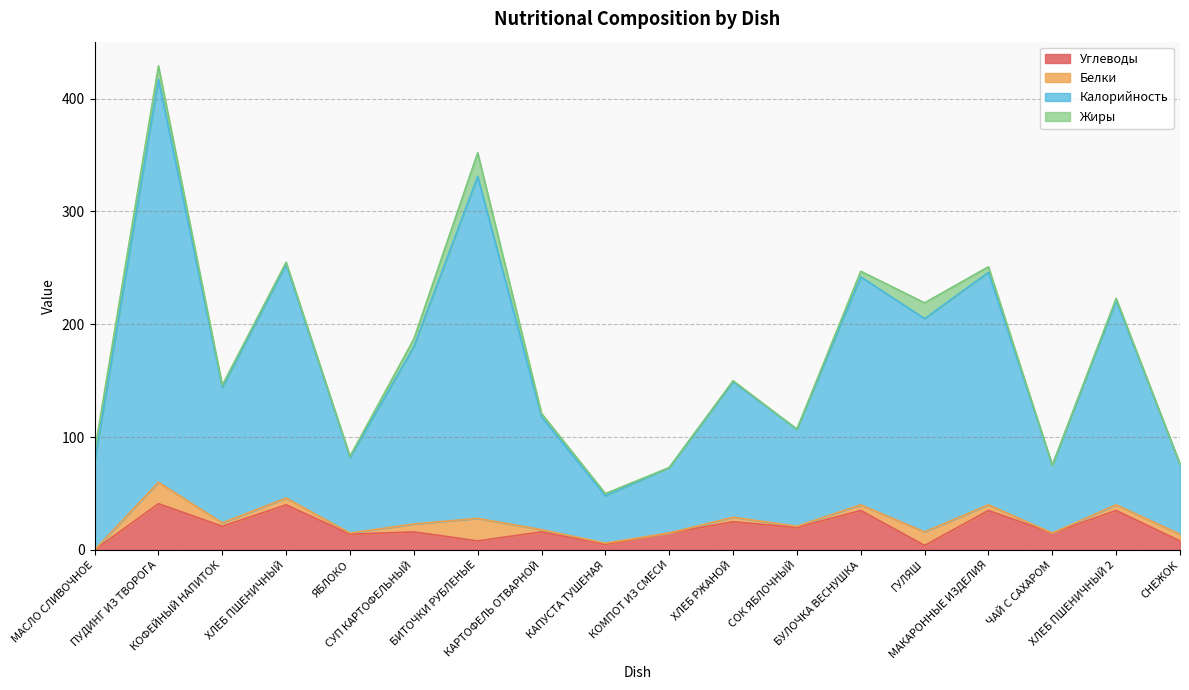

Does the chart display data point markers on the line(s)?

No